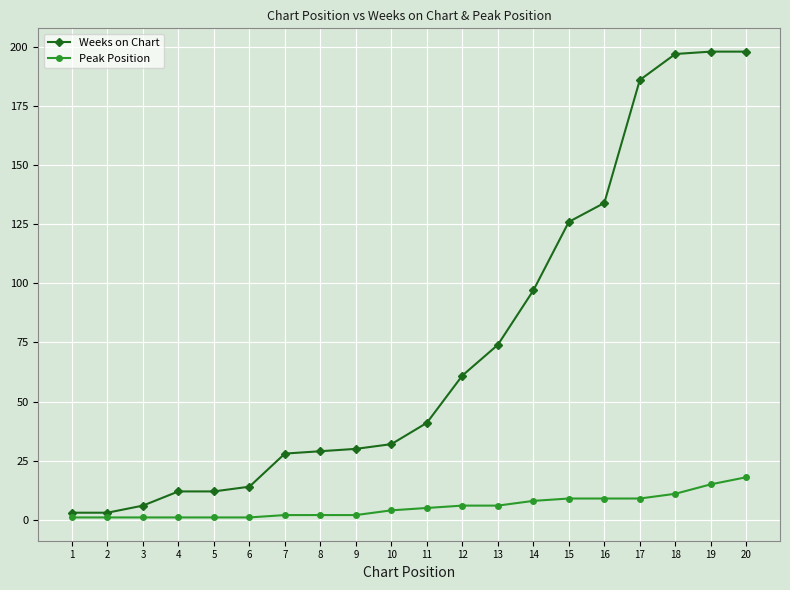

Is it true that Weeks on Chart equals 30 at 9?

True